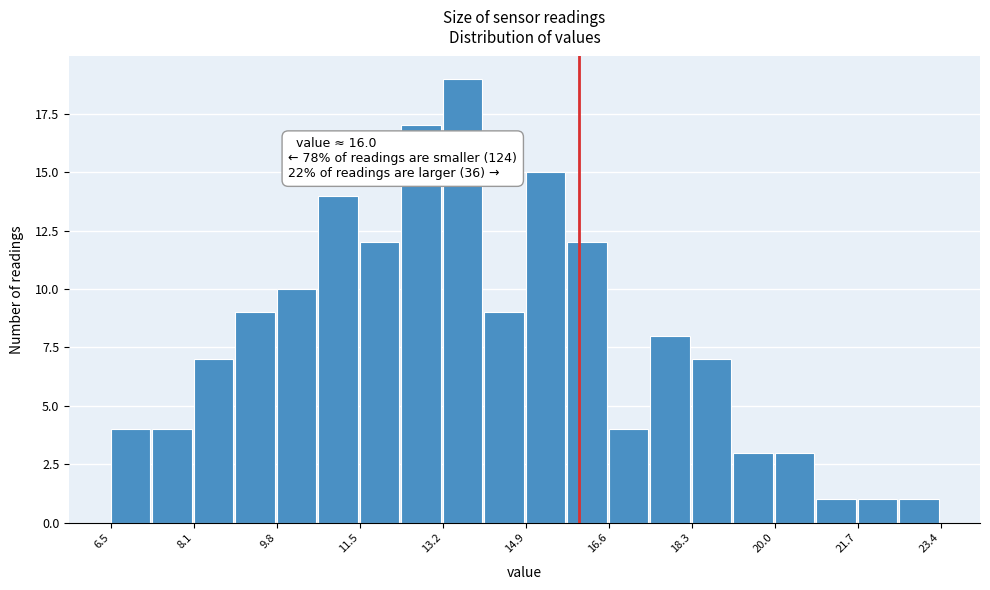

Over which range of the x-axis is the bar tallest?

13.2 to 14.0